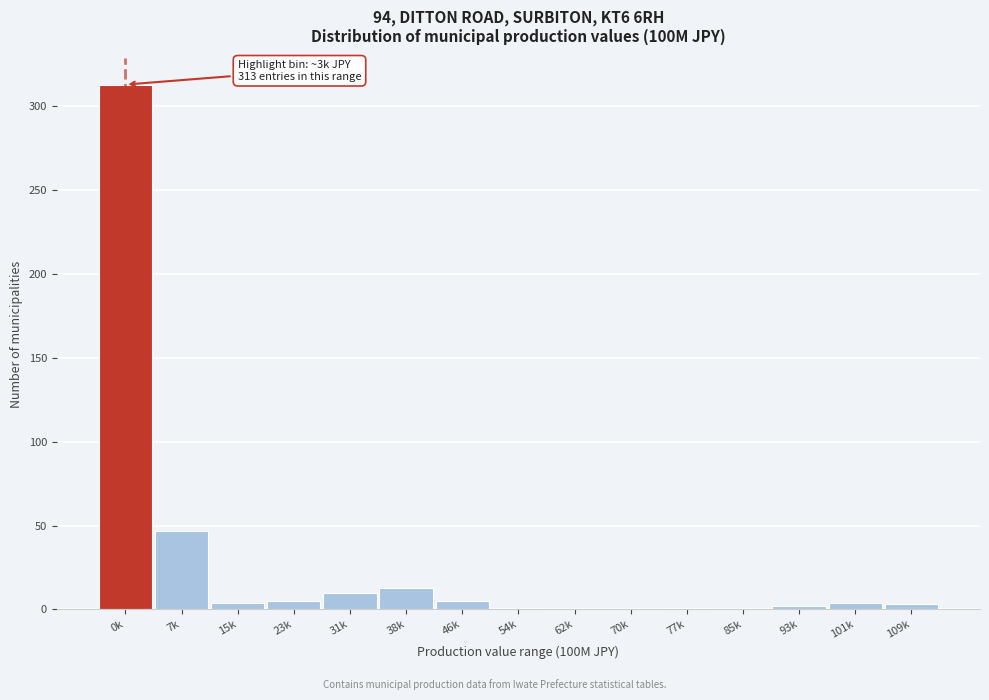

At which category does the chart reach its peak across all series?

0k